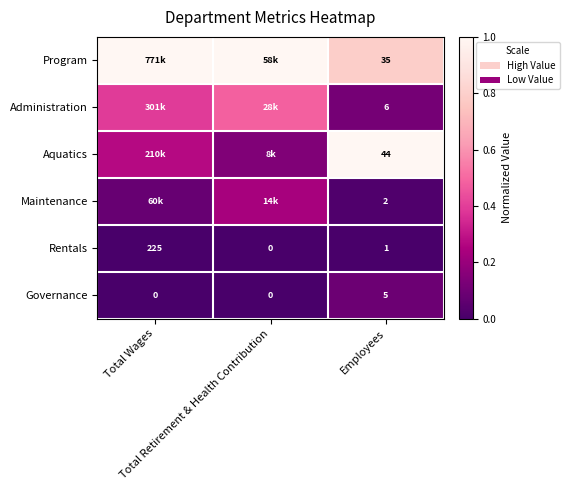

True or false: Maintenance has a value of 0.4 at Total Retirement & Health Contribution.

False